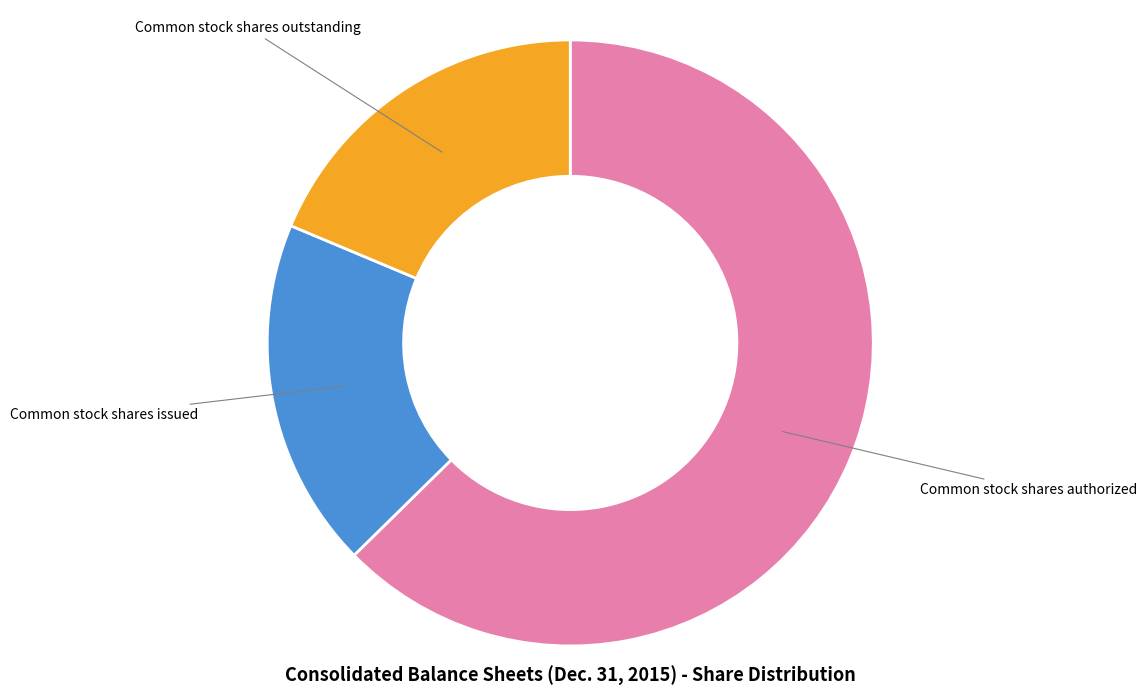

Approximately how many times larger is the value at Common stock shares authorized compared to Common stock shares issued?

3.4